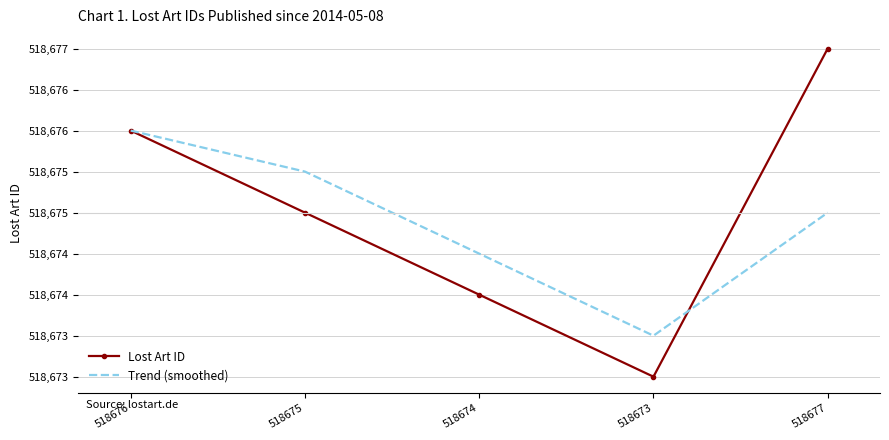

What is the label of the 5th point from the right?

518676